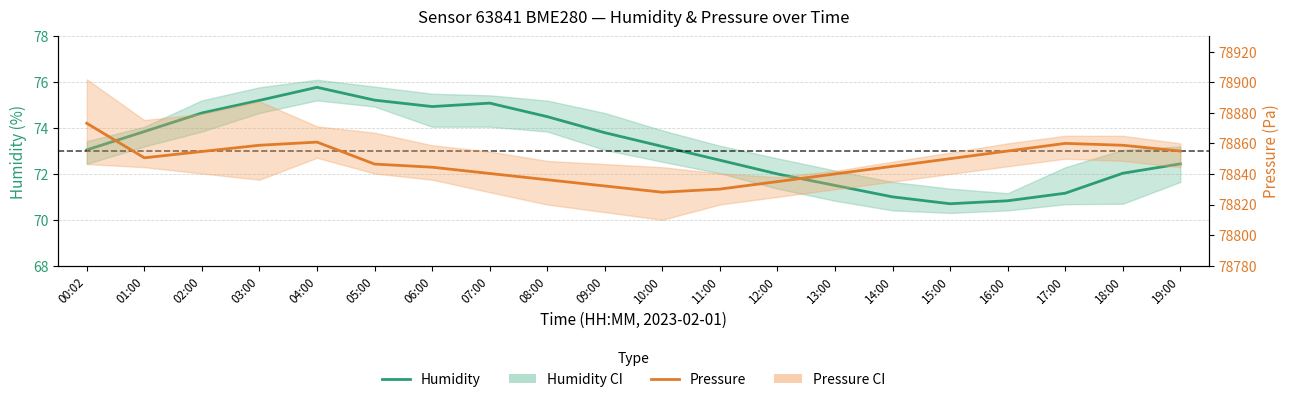

At which category is the sum across all series the highest?

00:02